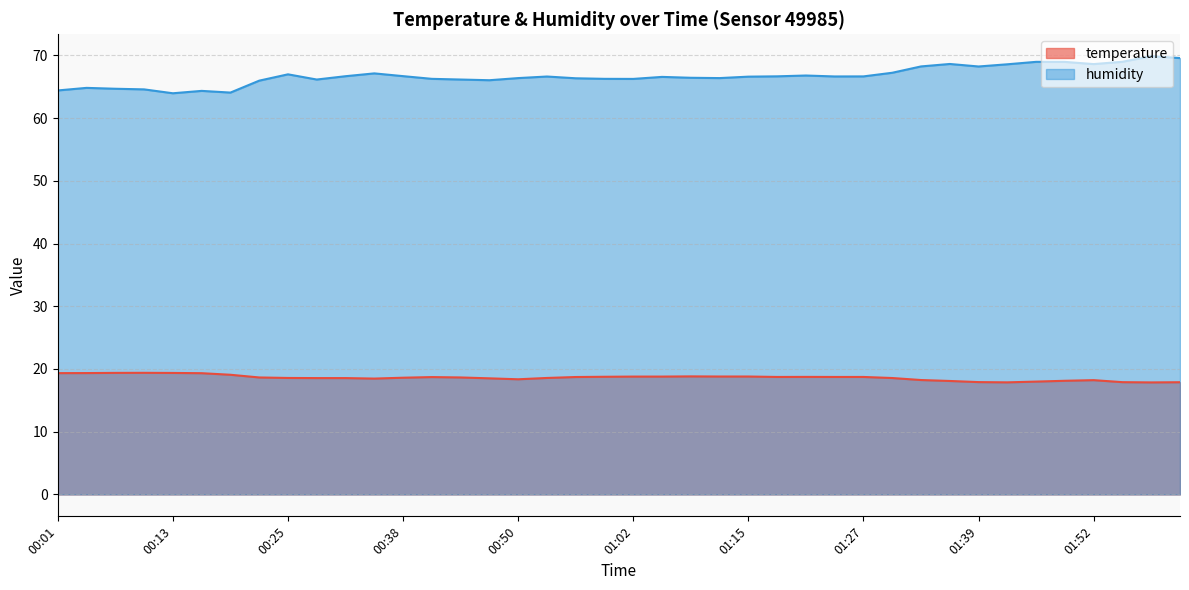

Which series has the largest range (max minus min)?

humidity